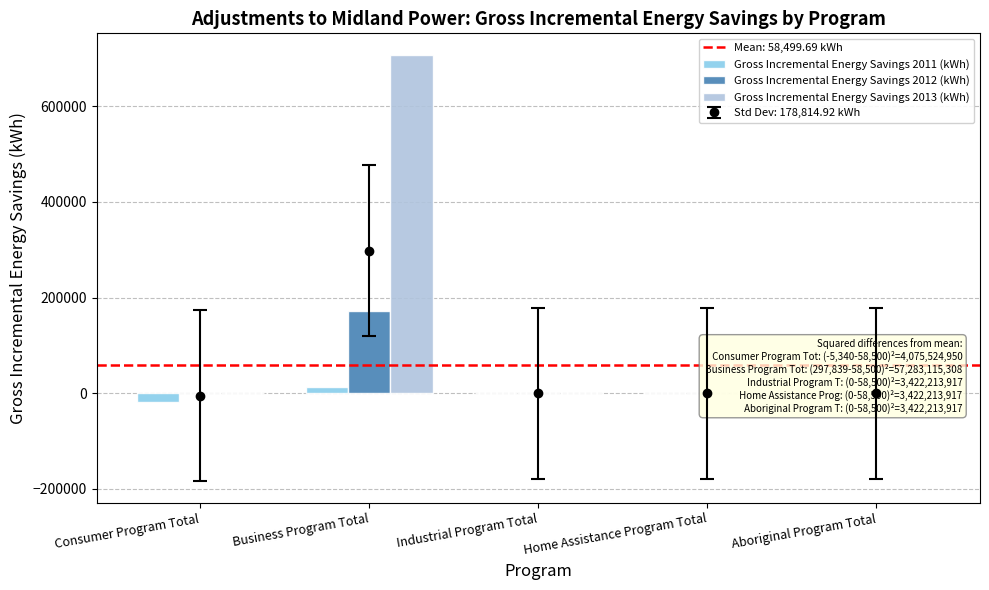

Is the value of Gross Incremental Energy Savings 2011 (kWh) at Home Assistance Program Total greater than the value of Gross Incremental Energy Savings 2013 (kWh) at Home Assistance Program Total?

No